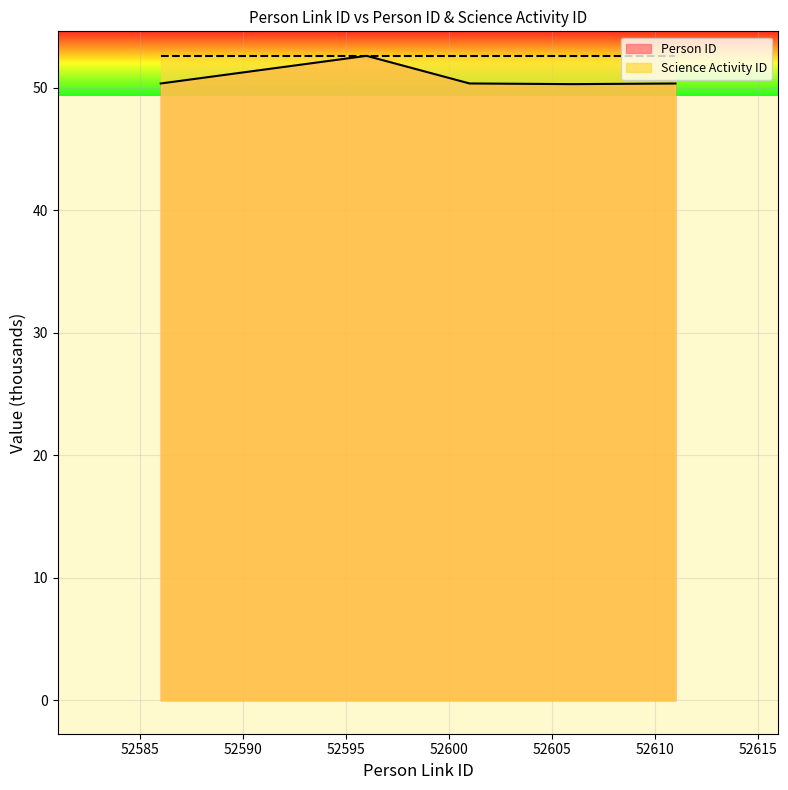

What is the maximum value shown in the chart?

52.6